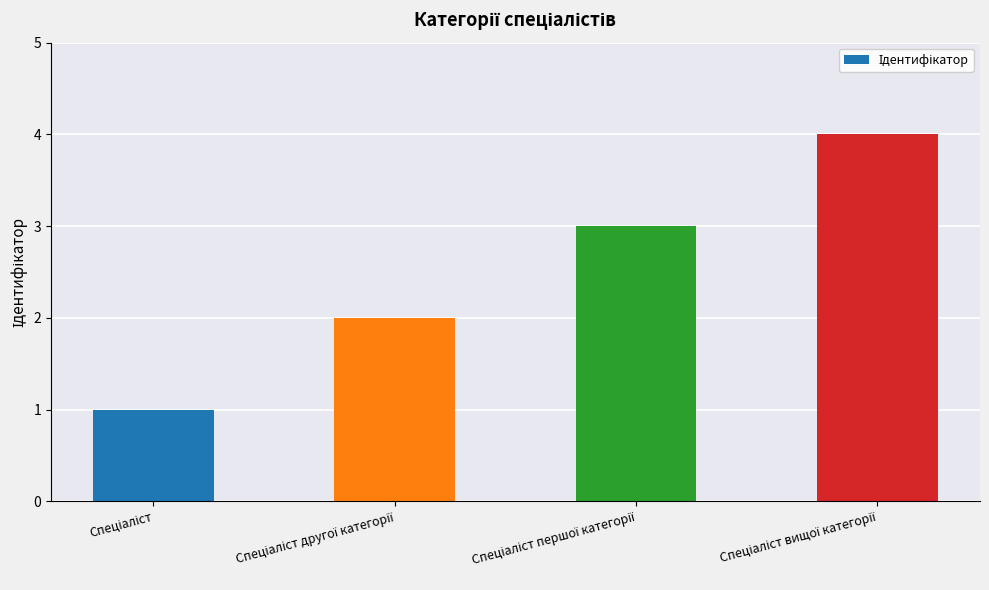

What is the greatest value displayed?

4